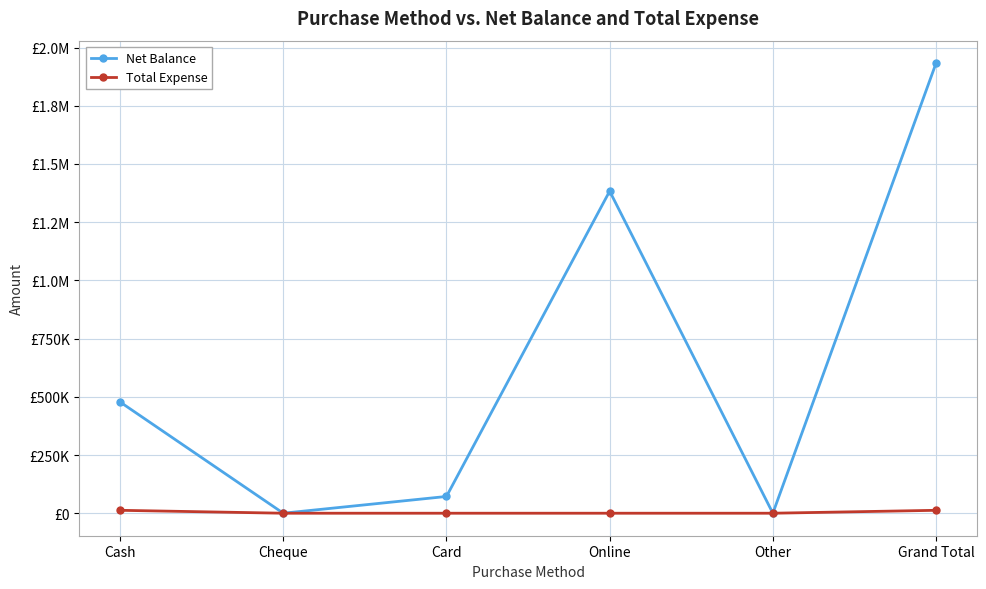

At which category does Net Balance reach its first local peak?

Online